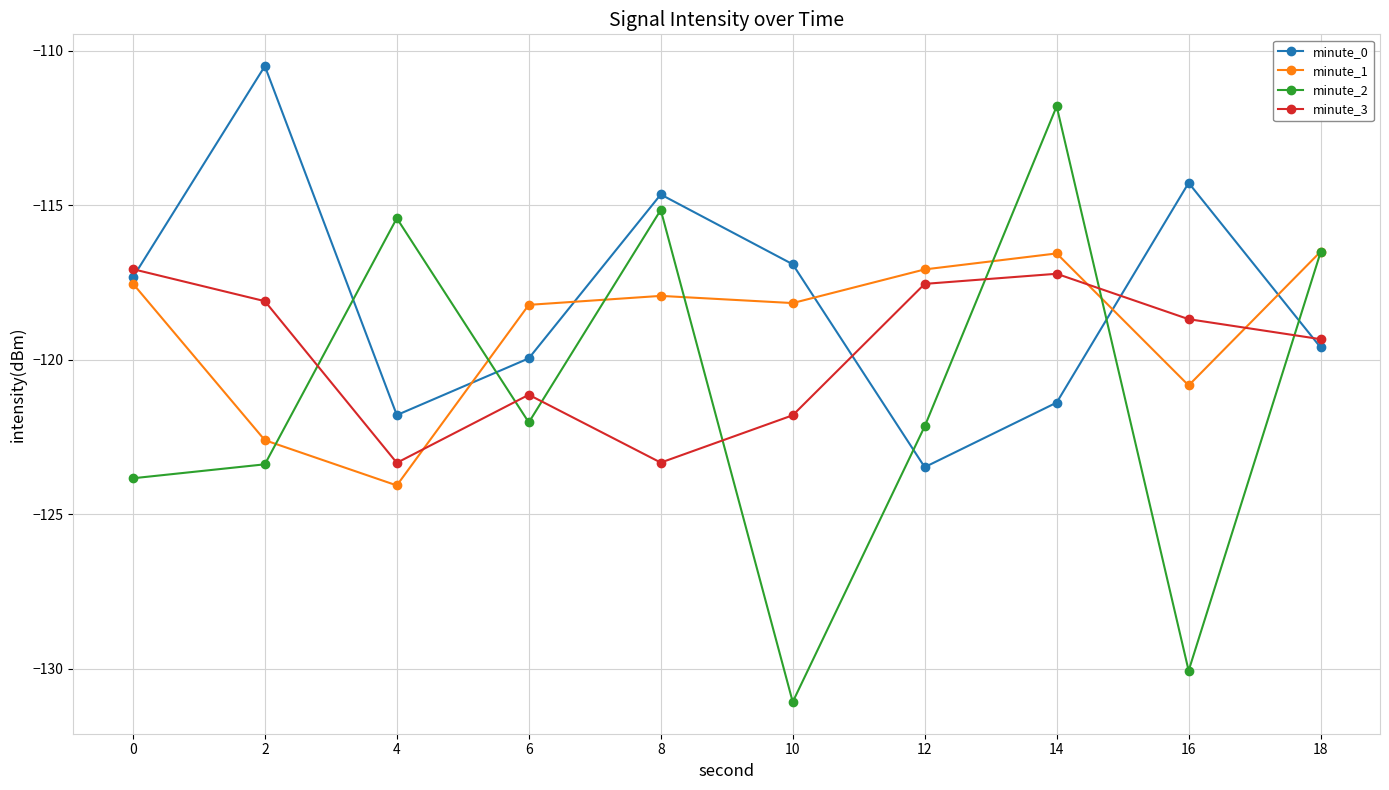

How many times do minute_0 and minute_3 cross each other?

4